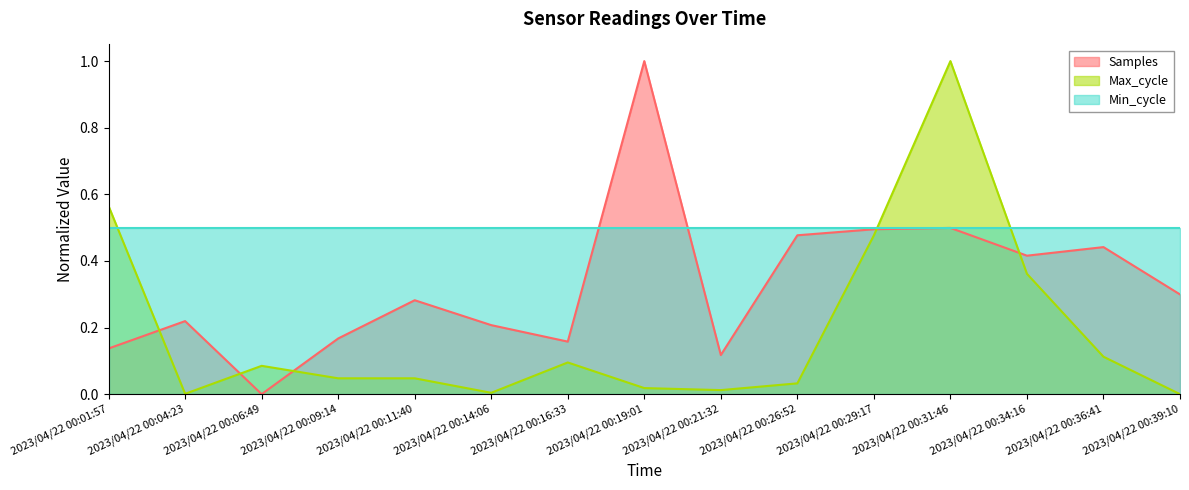

At which category does the chart reach its minimum across all series?

2023/04/22 00:06:49